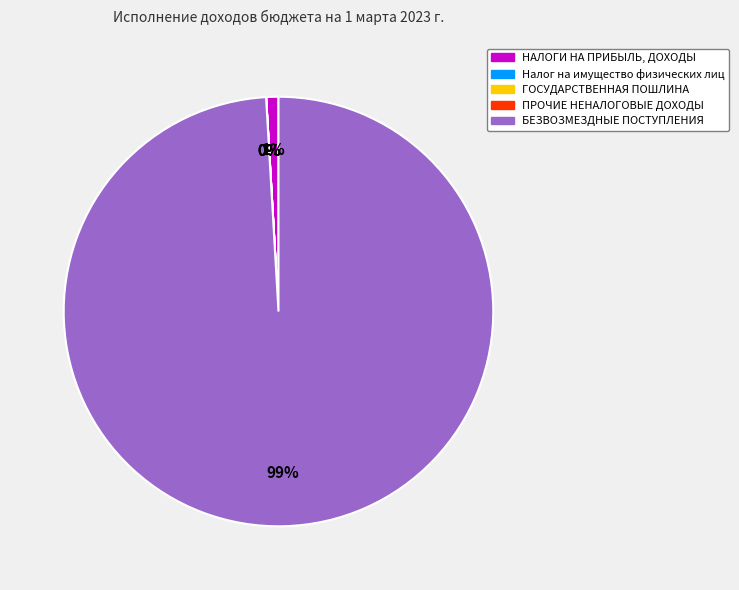

Is БЕЗВОЗМЕЗДНЫЕ ПОСТУПЛЕНИЯ the majority of the pie?

Yes